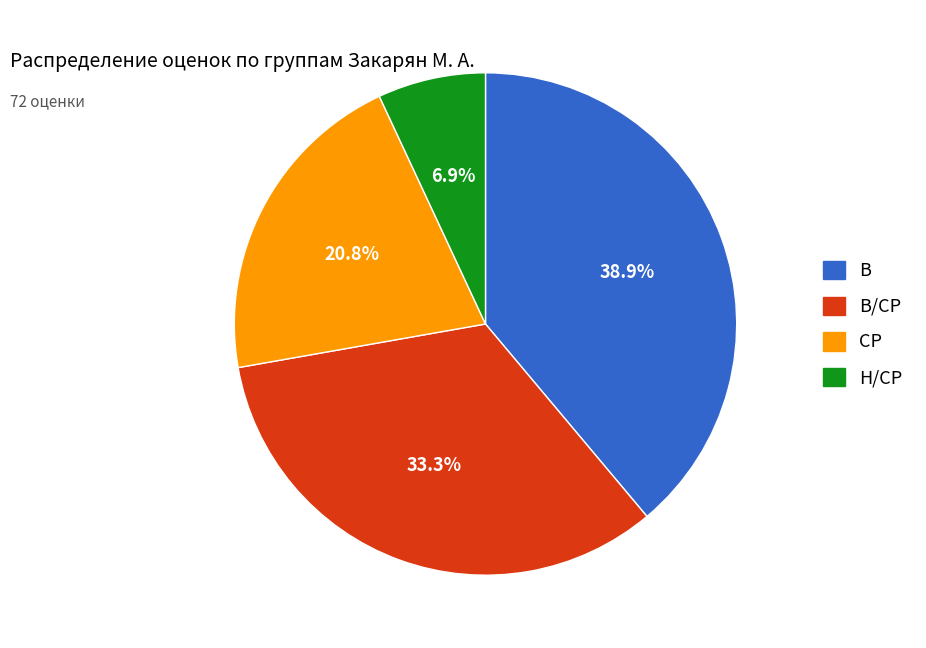

Is there a majority slice in this chart?

No